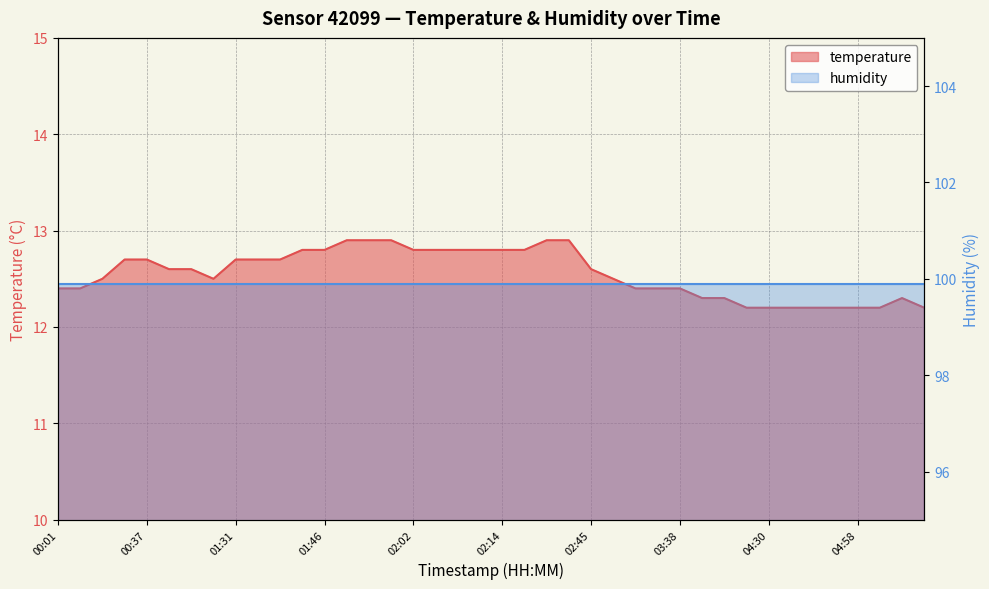

At which category does the chart reach its peak across all series?

01:49